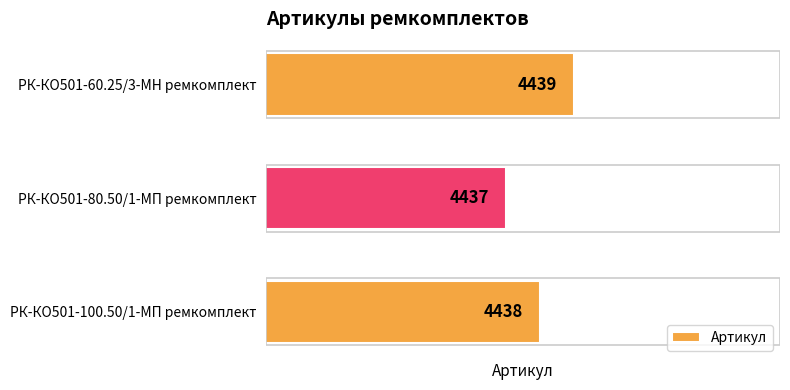

Does the chart contain stacked bars?

No